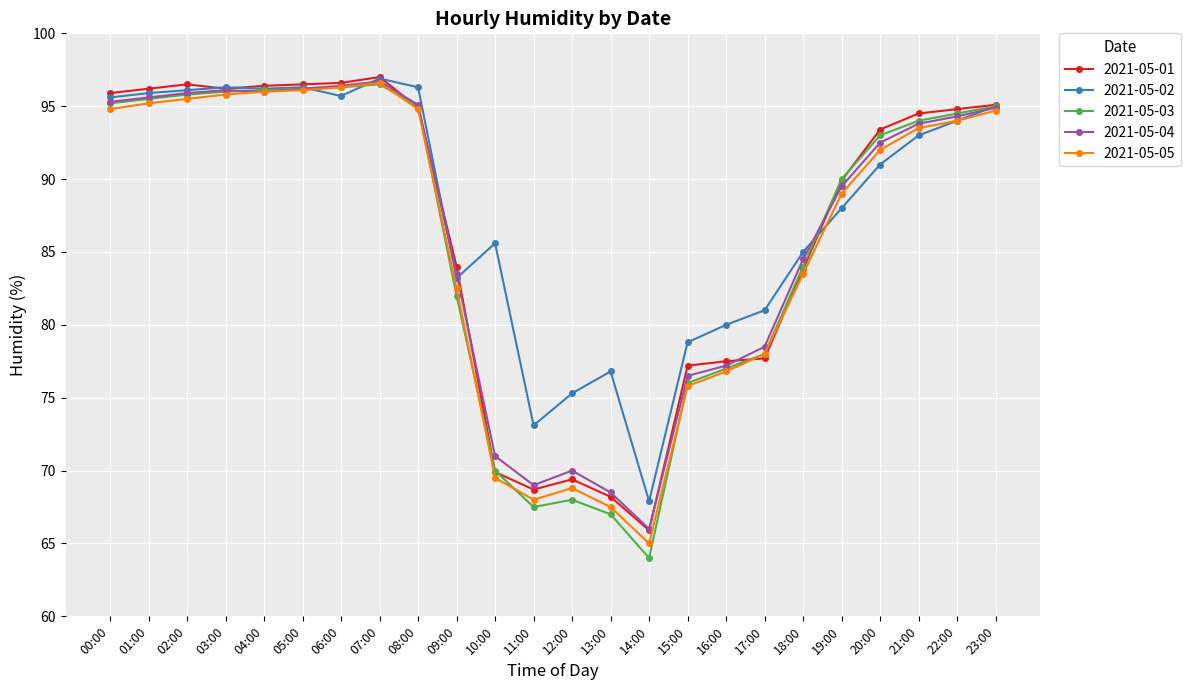

At how many categories does at least one series exceed 74?

22